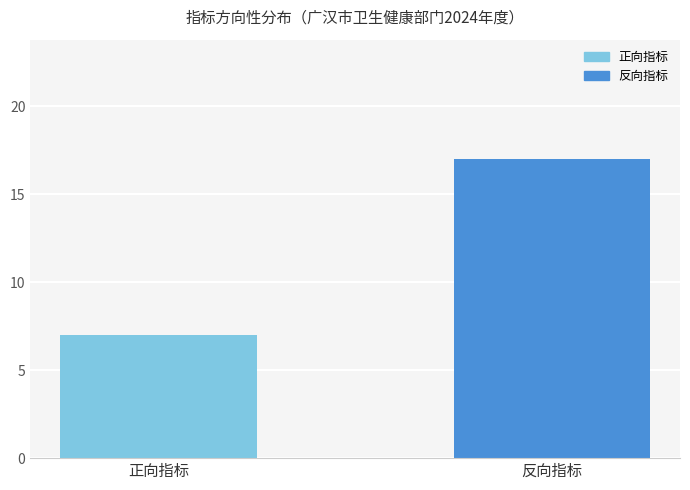

Reading left to right, transcribe all the data shown in this chart.

7	17